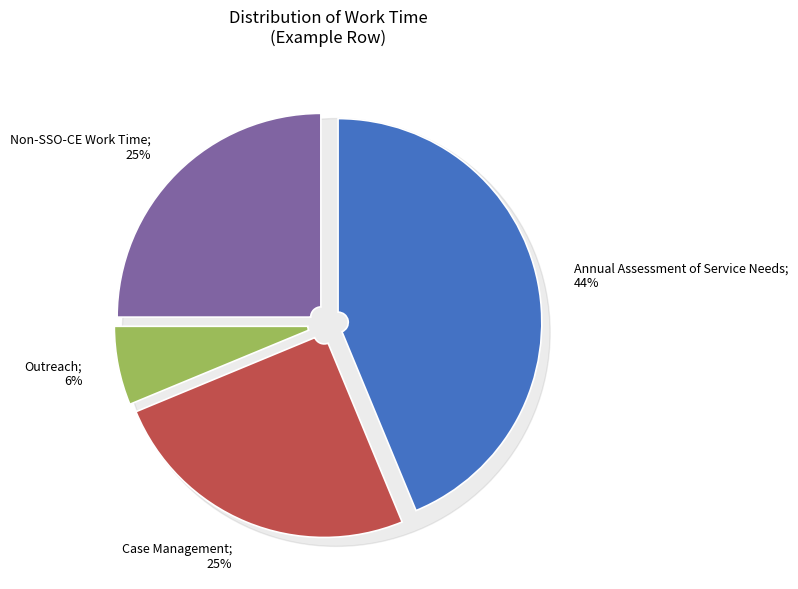

The Case Management slice represents 25% of the pie. True or false?

True